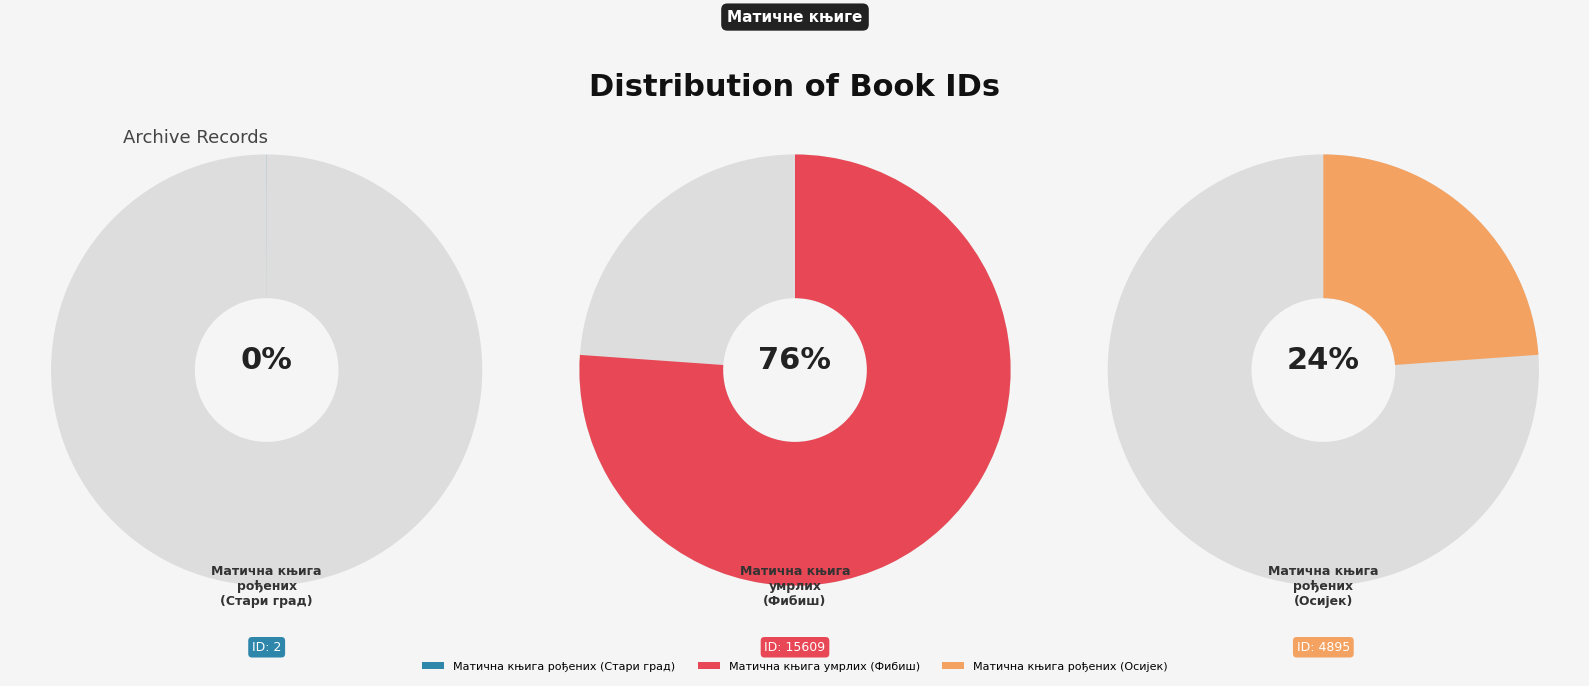

Is Матична књига умрлих (1828-1836, Фибиш) the majority of the pie?

Yes